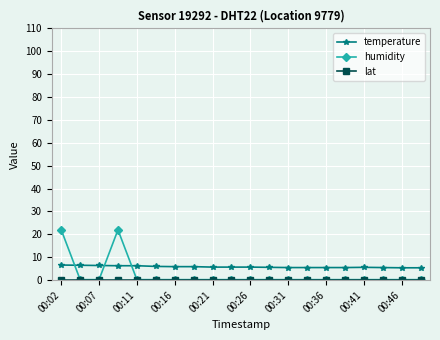

What is the maximum value shown in the chart?

22.0